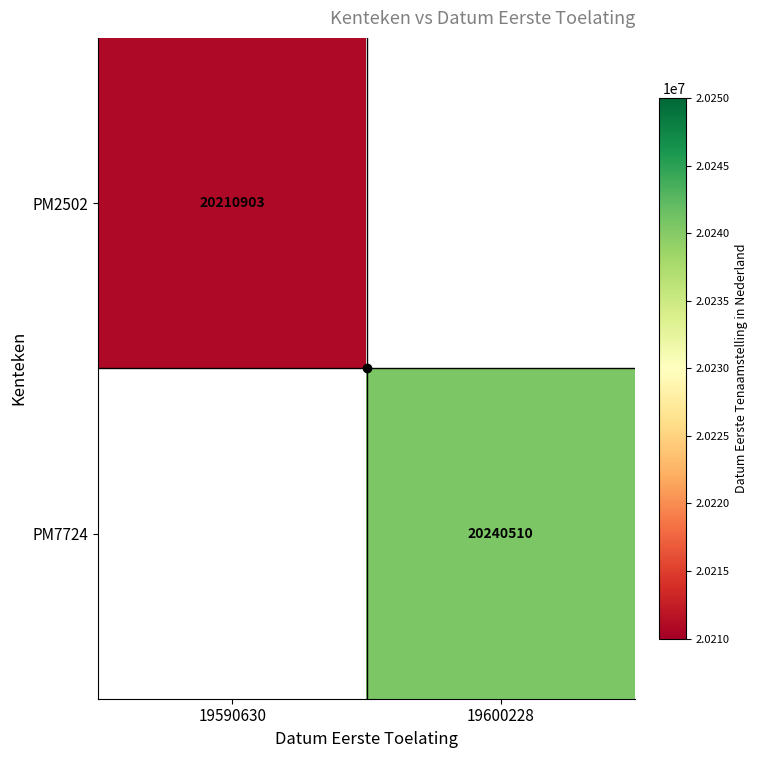

List the series in order of their overall mean, lowest first.

PM2502, PM7724